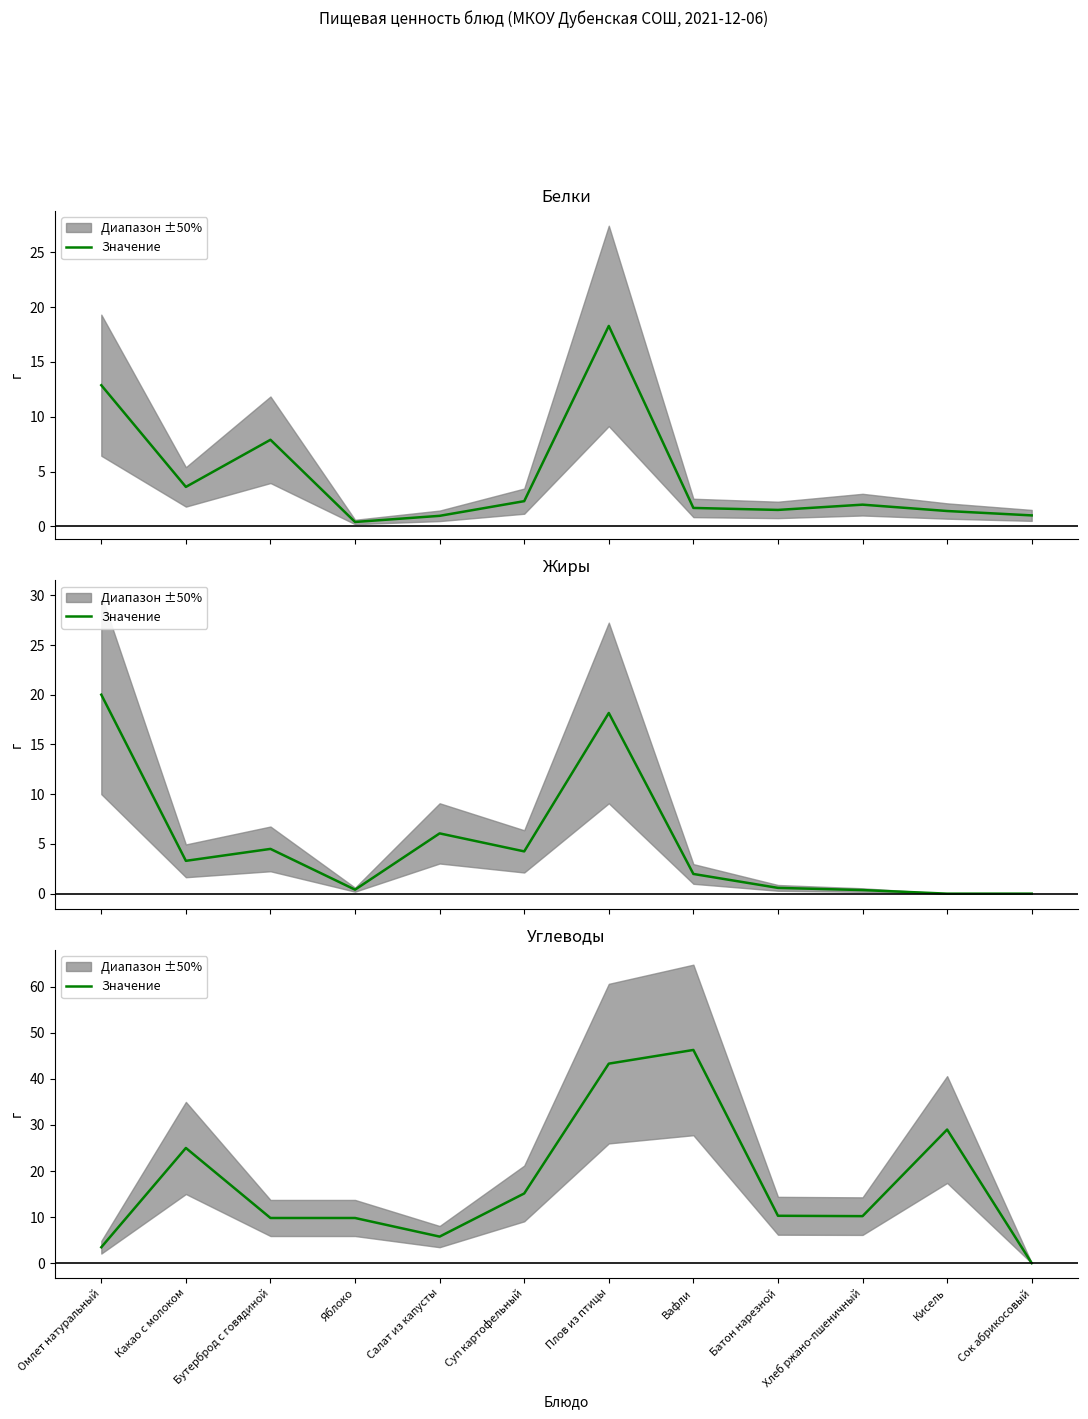

What is the change in value from Салат из капусты to Суп картофельный?

+9.4